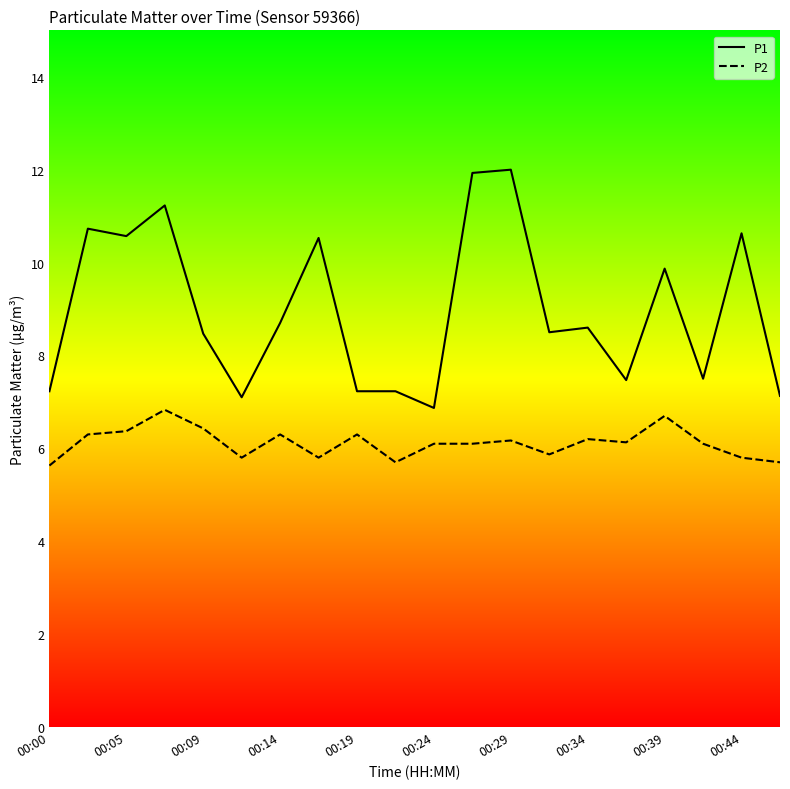

True or false: P2 and P1 intersect in this chart.

False